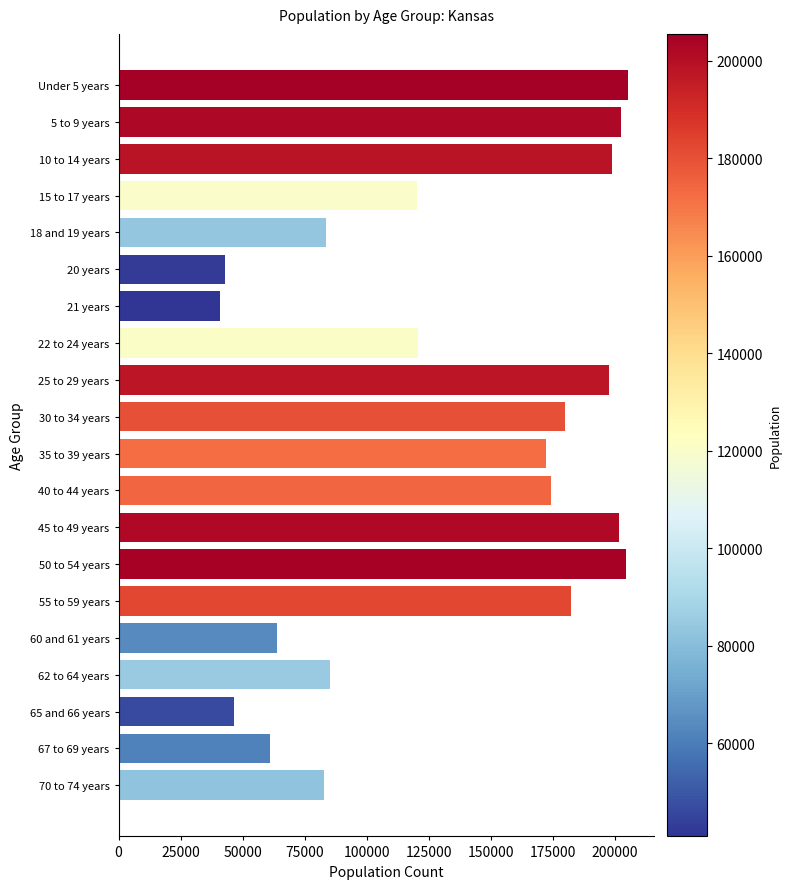

Is it true that the value at 65 and 66 years is 46574?

True